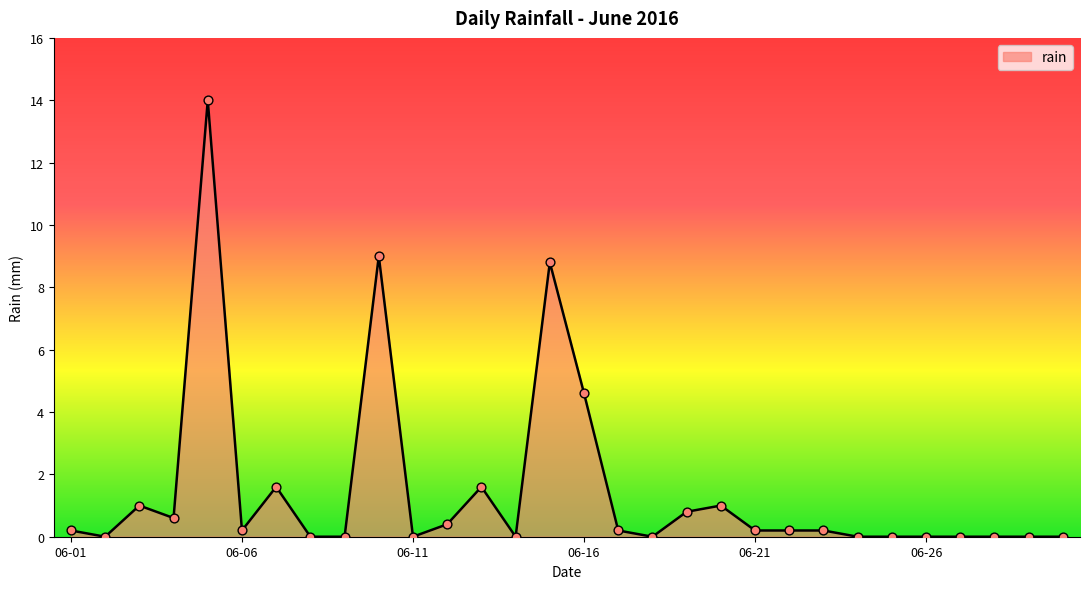

What is the maximum value shown in the chart?

14.0